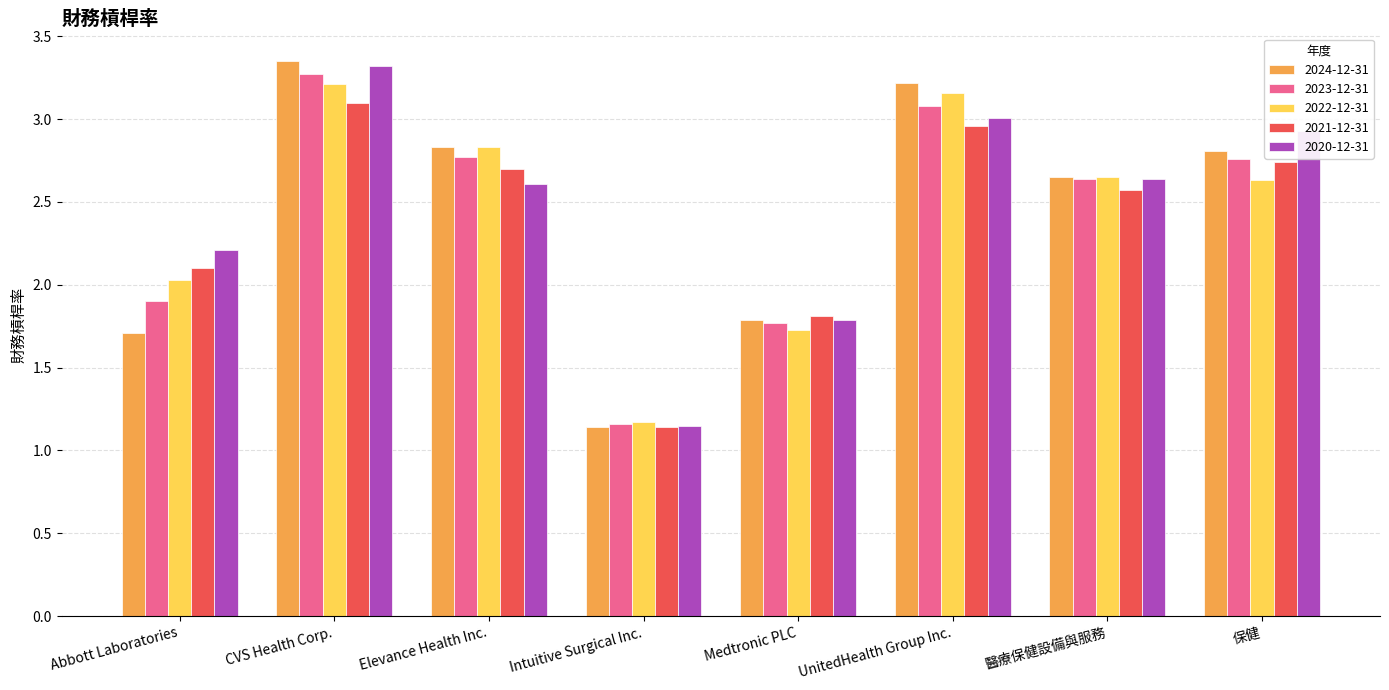

True or false: 2023-12-31 has a value of 2.6 at 醫療保健設備與服務.

True